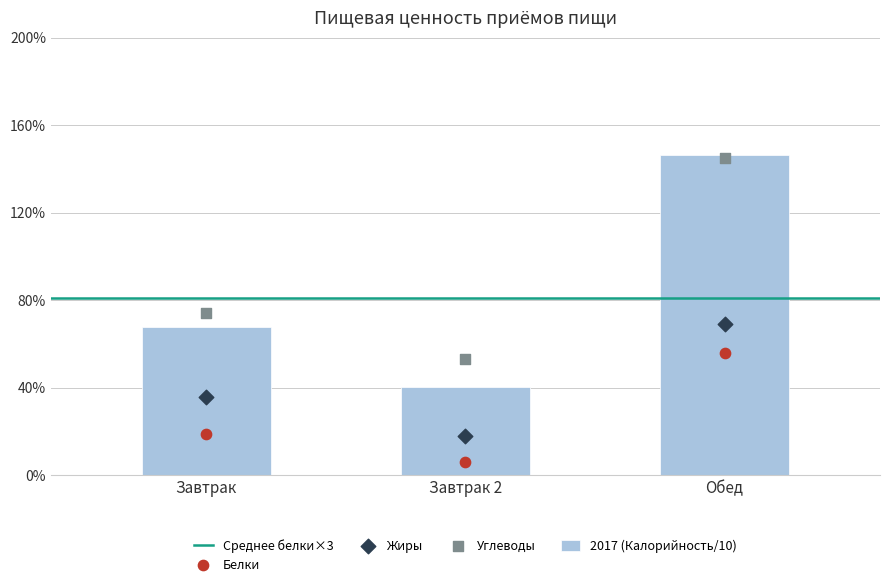

What is the total value across all series at Завтрак?

196.7